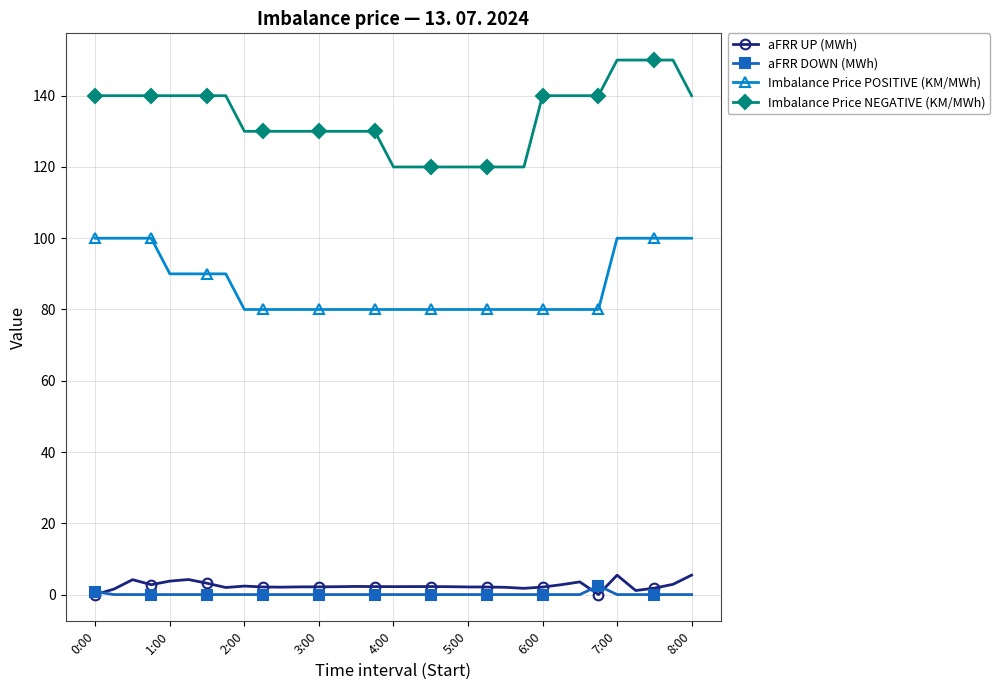

True or false: aFRR UP (MWh) and Imbalance Price POSITIVE (KM/MWh) cross at least once.

False